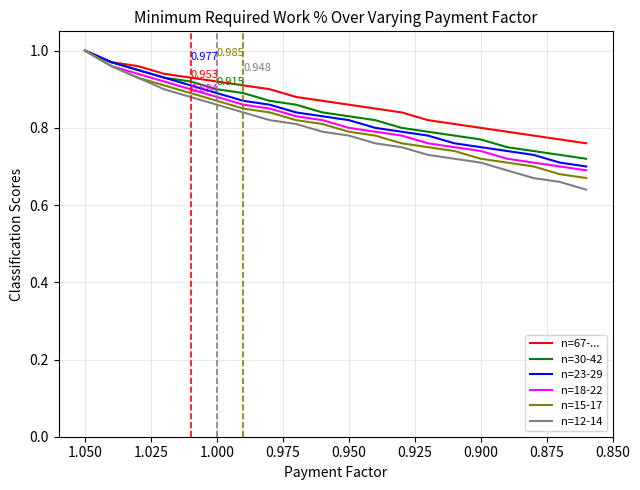

Is this an area chart (filled region under the line)?

No